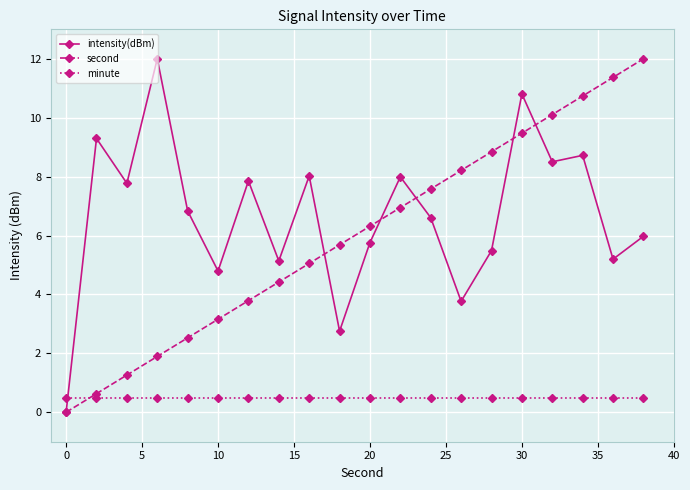

True or false: intensity(dBm) has more than 1 points higher than both neighbors.

True